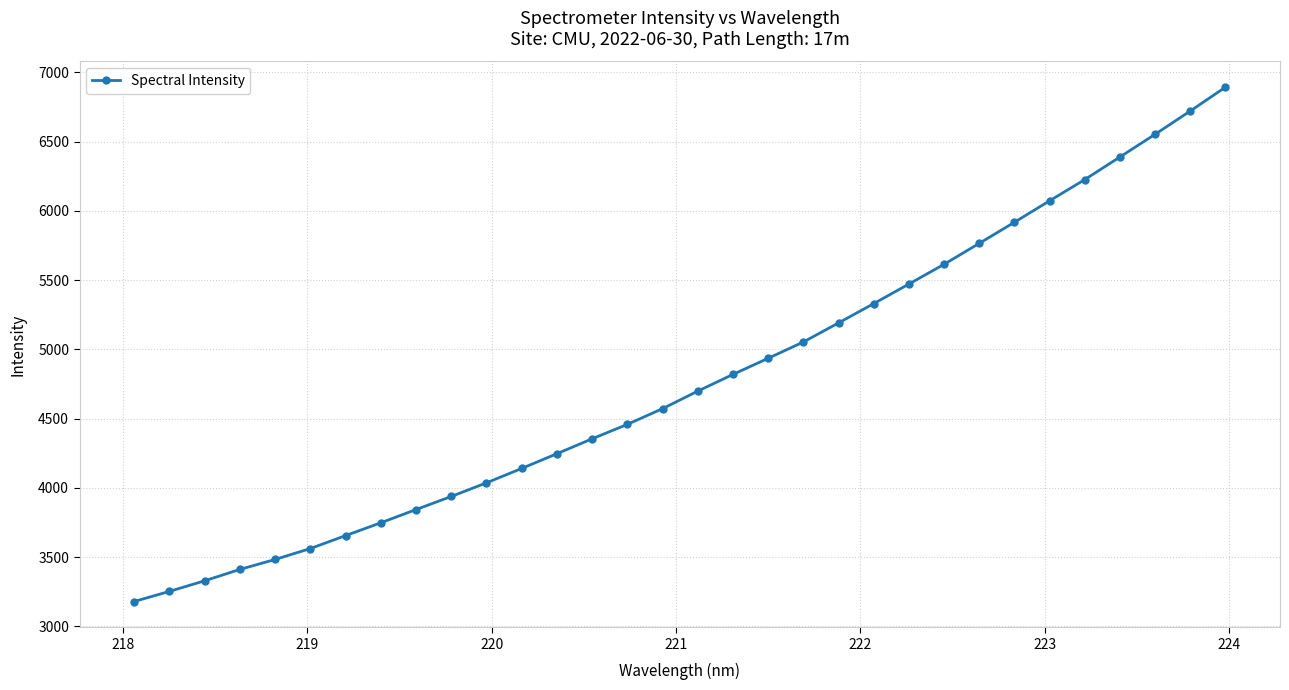

What is the sum of all values?

152876.4